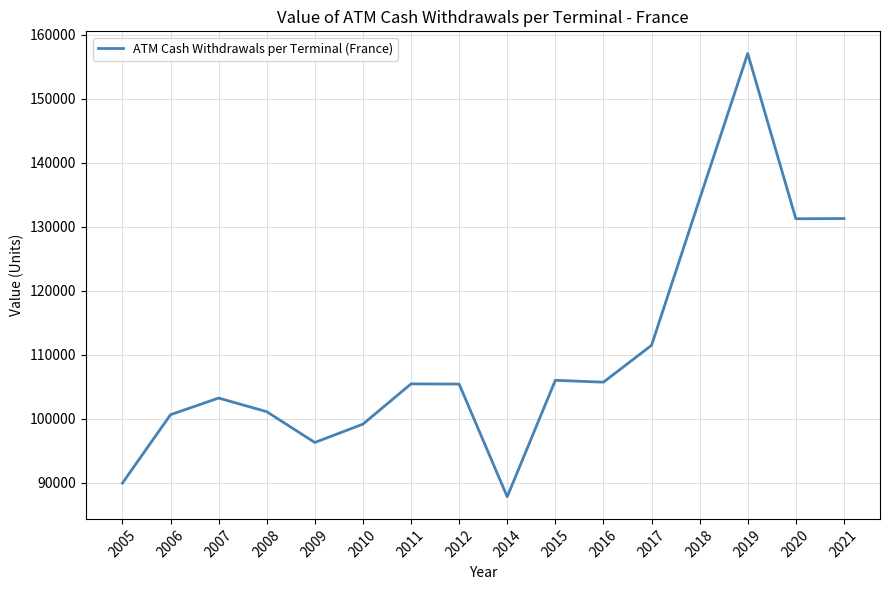

Which category has the highest value across all series?

2019